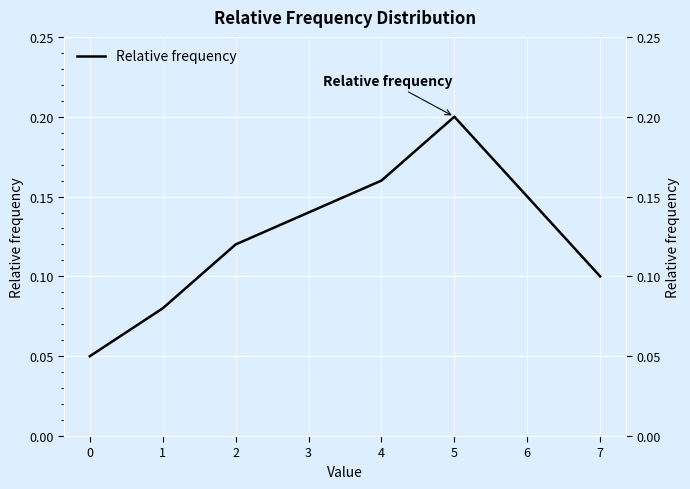

Between 7 and 1, which is larger?

7